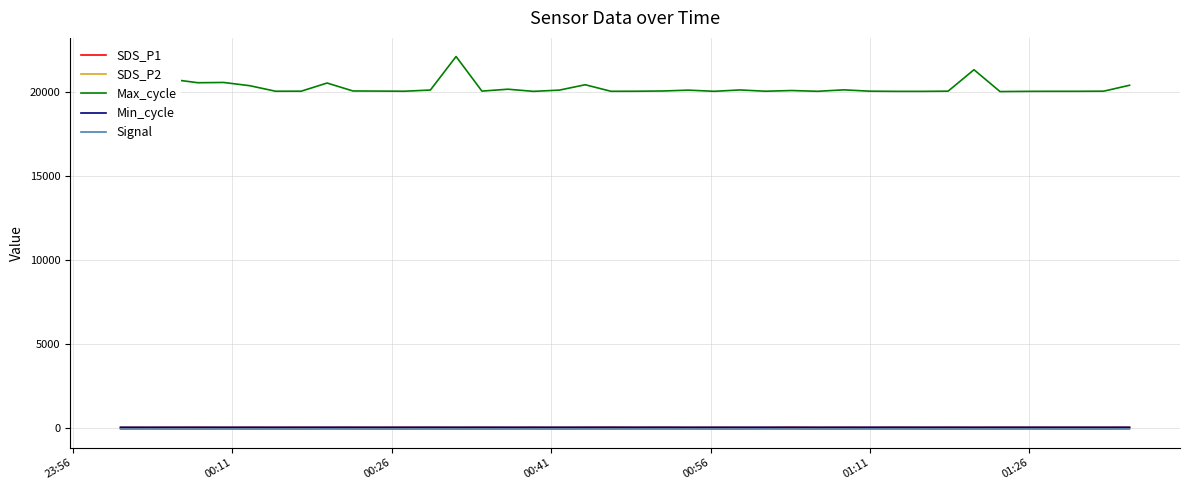

True or false: SDS_P1 and Max_cycle intersect in this chart.

False